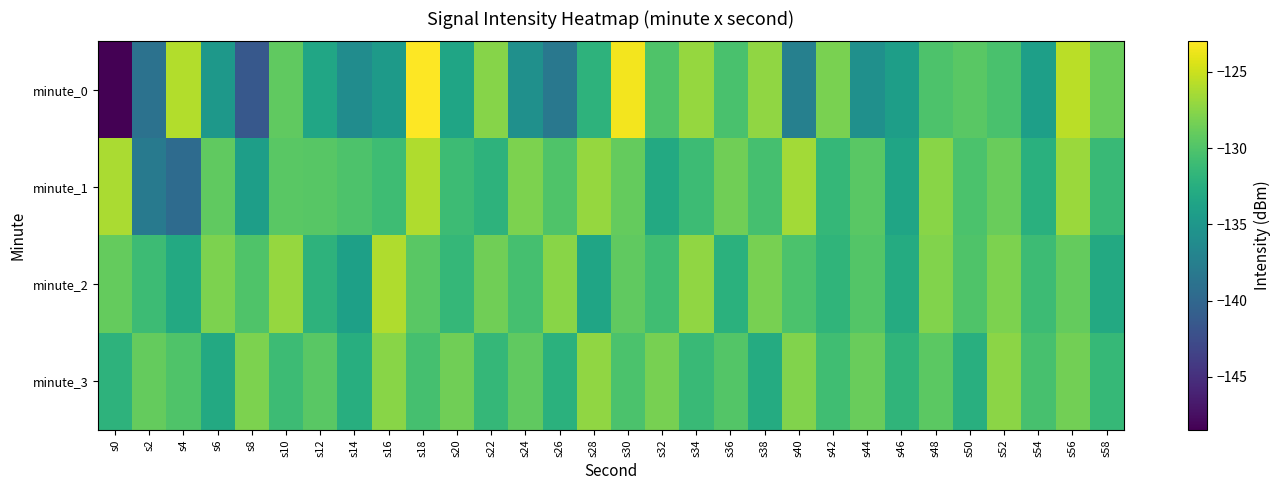

Which series has the widest spread of values?

minute_0